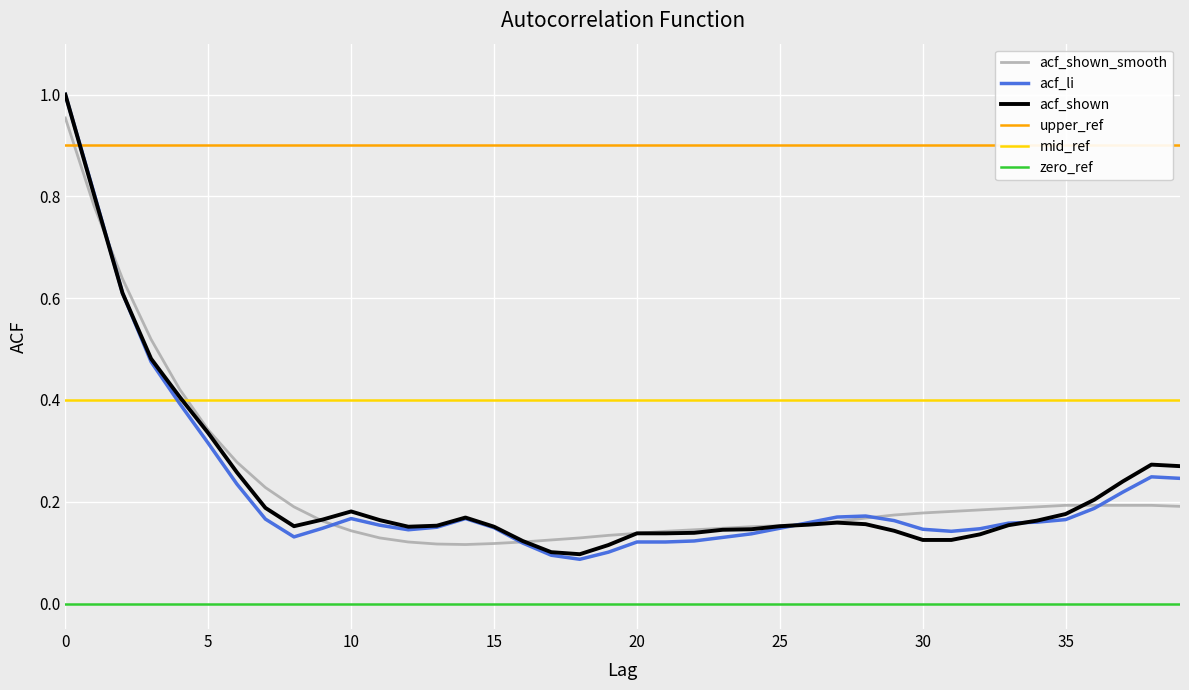

The acf_shown series shows 0.2 at 20. True or false?

False